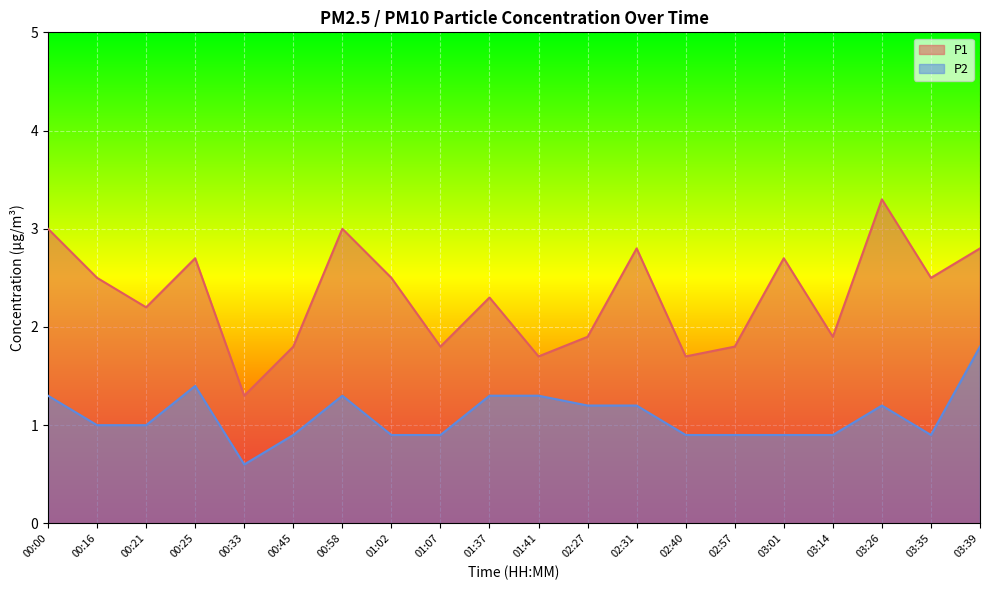

Is the value of P2 at 00:21 greater than the value of P1 at 02:57?

No